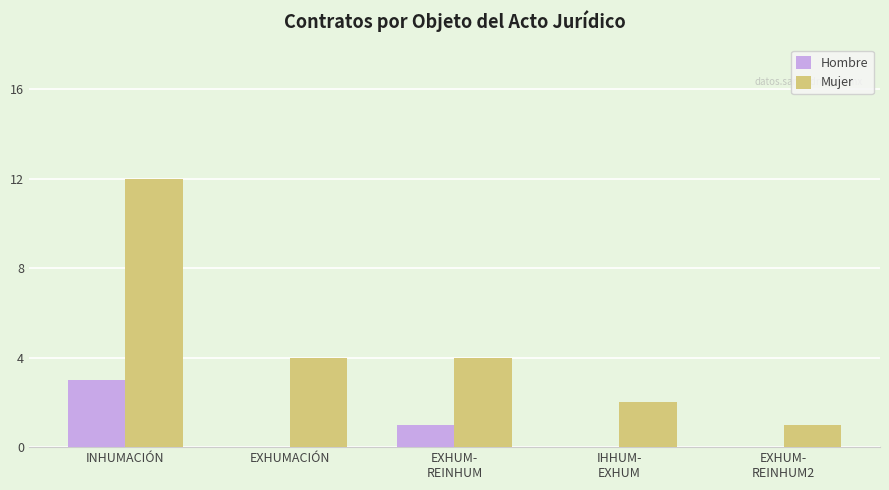

How many distinct data groups are displayed?

2